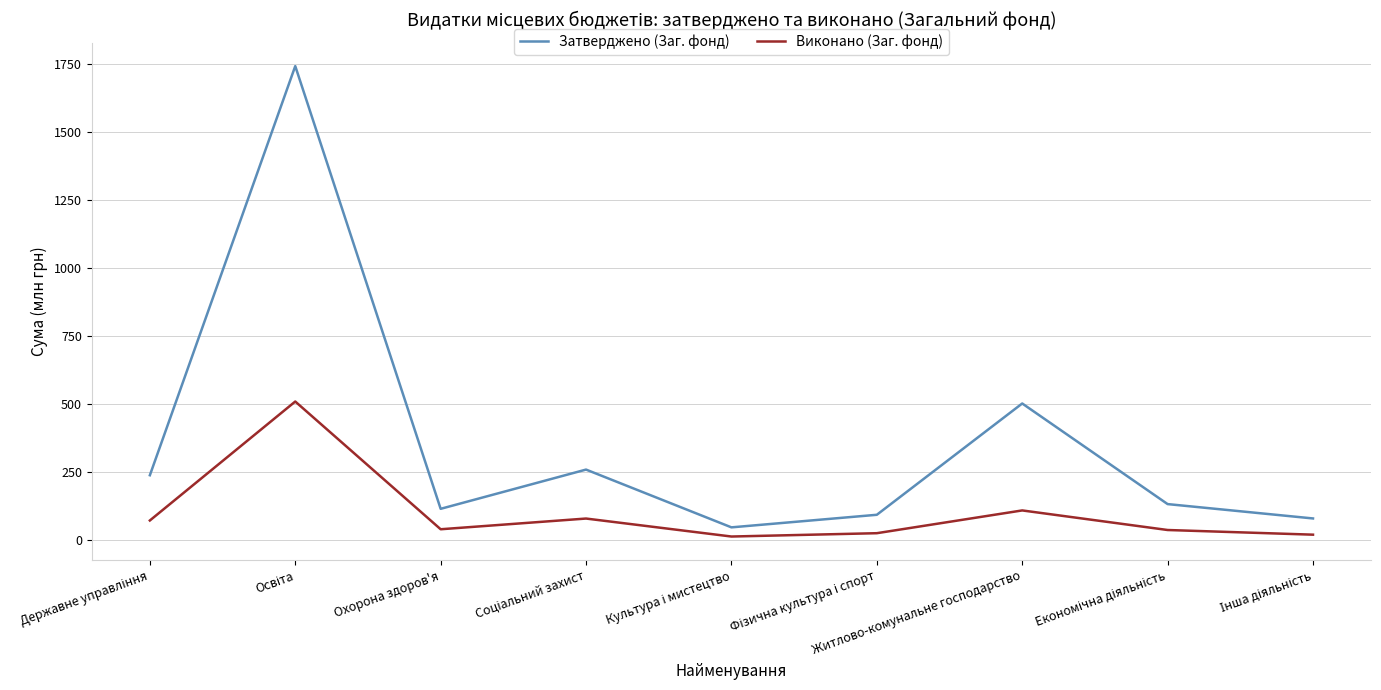

What are all the series names shown in the legend?

Затверджено (Заг. фонд), Виконано (Заг. фонд)